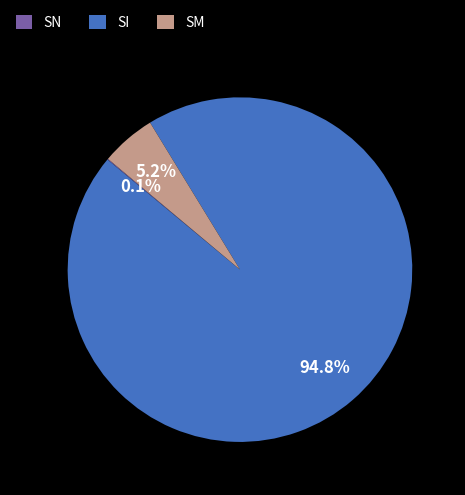

To the nearest percent, what portion does SM represent?

5%